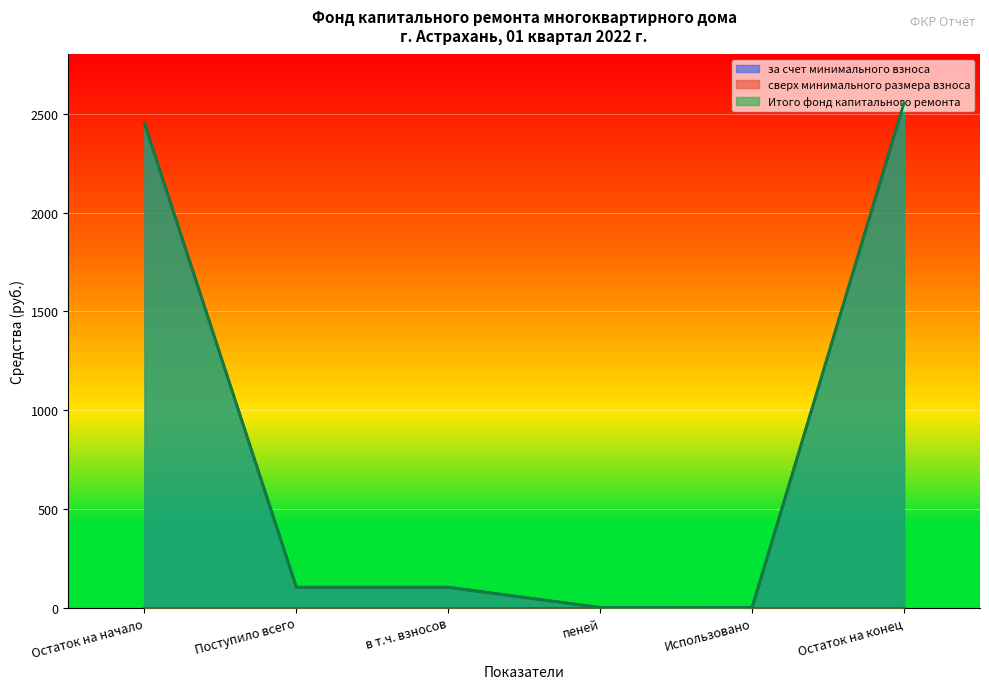

Is it true that Итого фонд капитального ремонта equals 4010.1 at Остаток на конец?

False